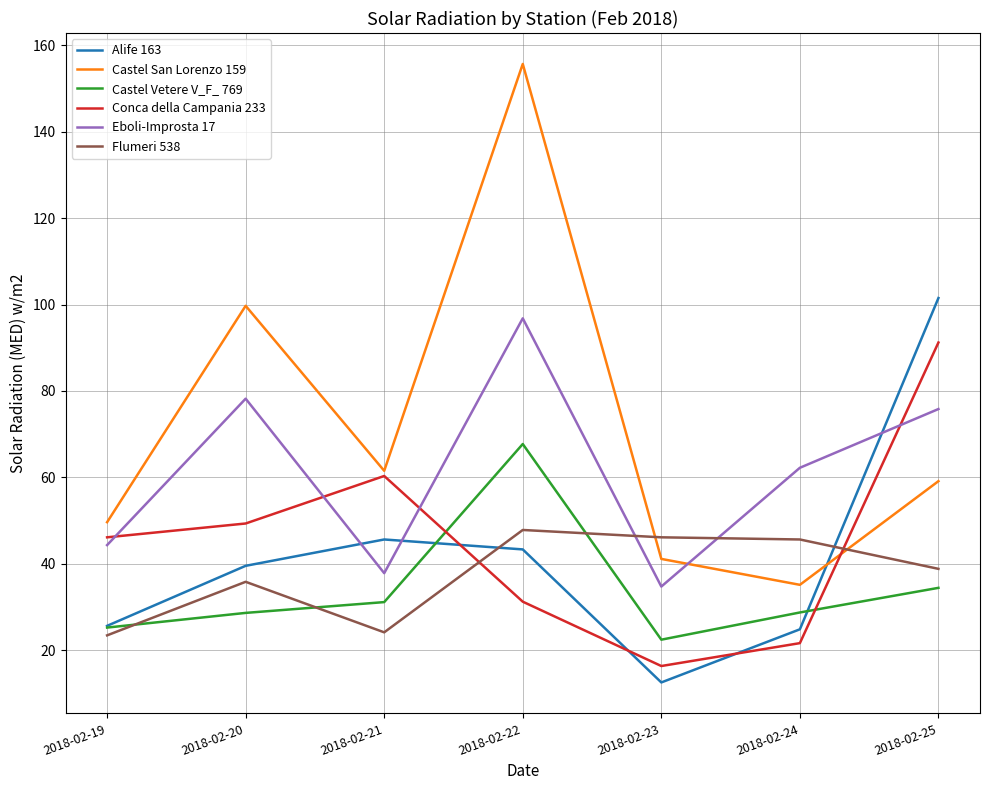

Where is the first local minimum for Castel San Lorenzo 159?

2018-02-21